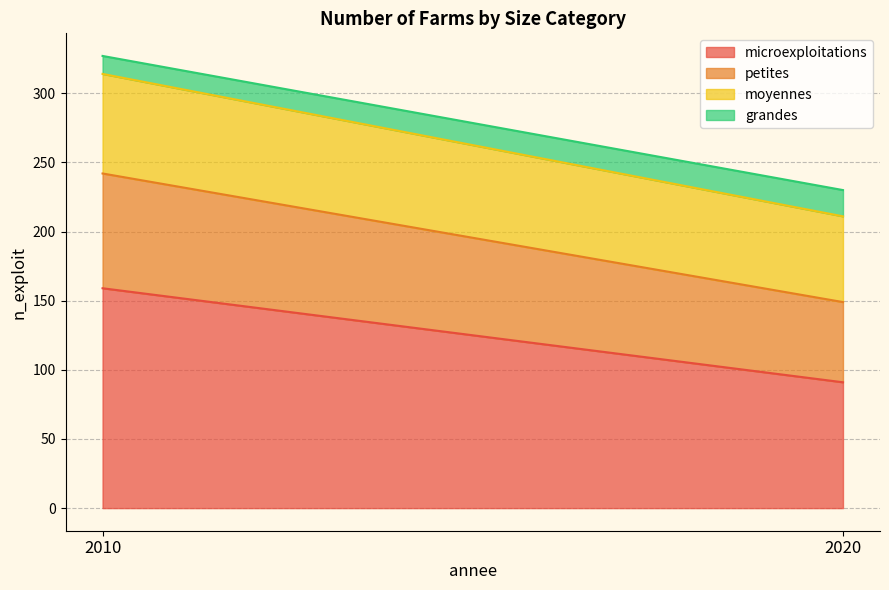

Reading right to left, transcribe all the data shown in this chart.

microexploitations: 91	159
petites: 58	83
moyennes: 62	72
grandes: 19	13